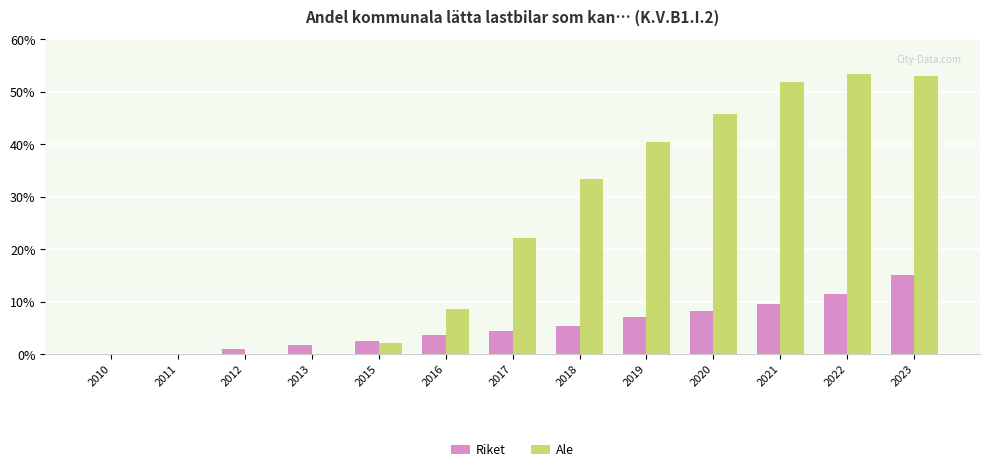

Are the bars horizontal?

No